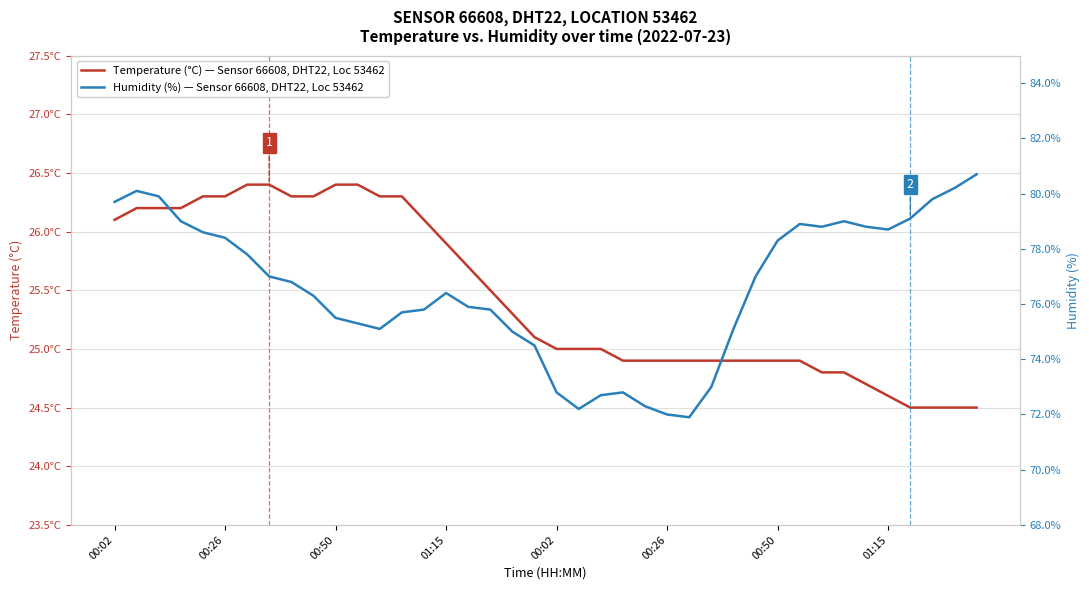

Does the chart display data point markers on the line(s)?

No